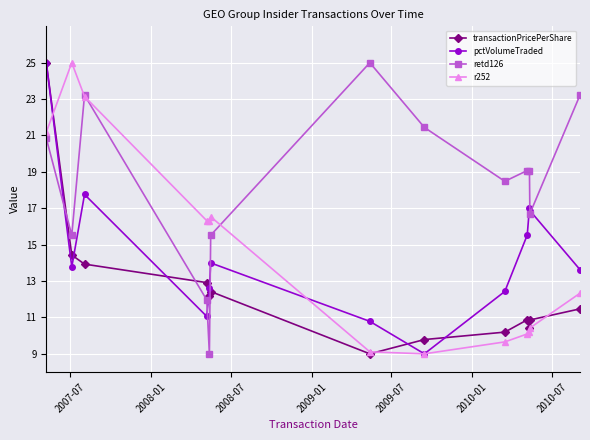

Which series has the largest total across all categories?

retd126